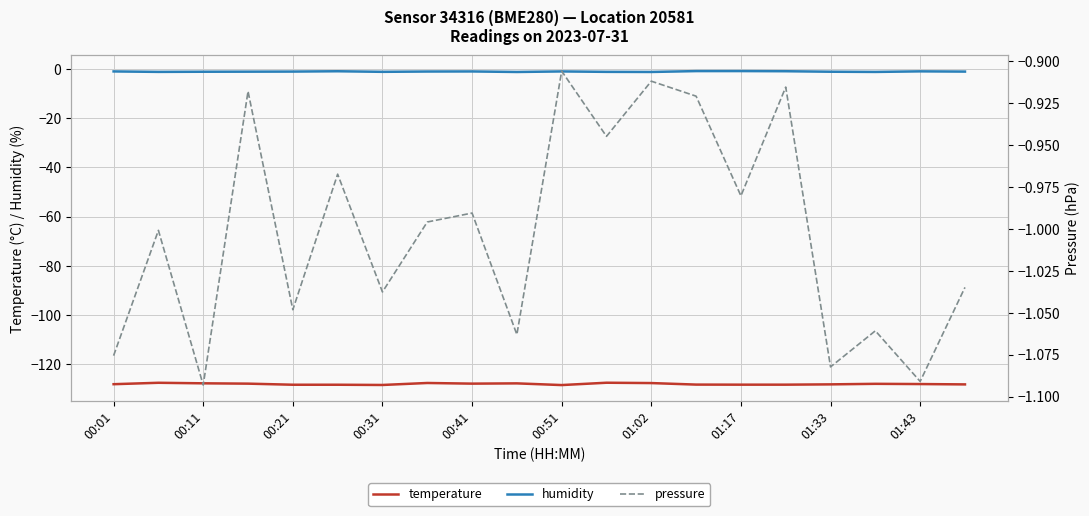

What is the maximum value for temperature?

-127.5